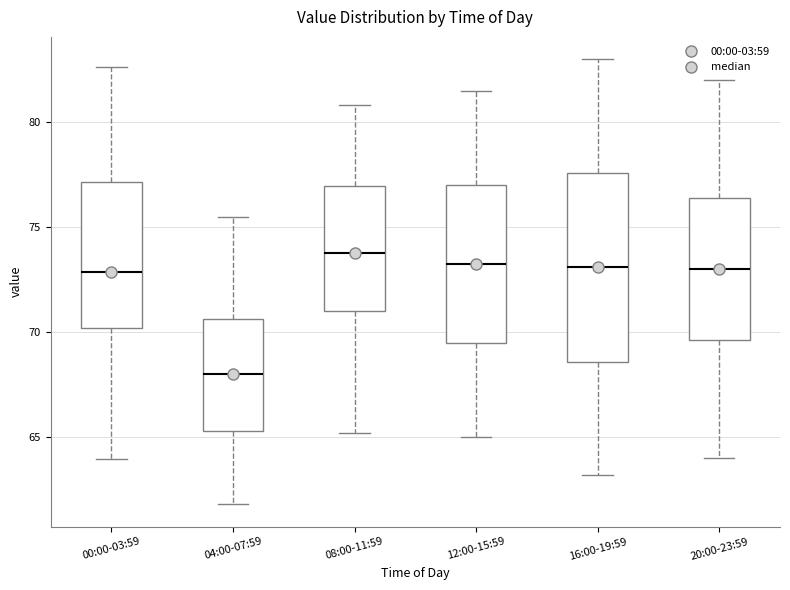

Reading left to right, read every box against the y-axis: the position of its median line, the range the box covers, and the ends of its whiskers. The values are not printed on the chart, so give them approximately, as read against the axis.

00:00-03:59: median 73.0, box 70.0 to 77.0, whiskers 64.0 to 82.5
04:00-07:59: median 68.0, box 65.5 to 70.5, whiskers 62.0 to 75.5
08:00-11:59: median 74.0, box 71.0 to 77.0, whiskers 65.0 to 81.0
12:00-15:59: median 73.5, box 69.5 to 77.0, whiskers 65.0 to 81.5
16:00-19:59: median 73.0, box 68.5 to 77.5, whiskers 63.0 to 83.0
20:00-23:59: median 73.0, box 69.5 to 76.5, whiskers 64.0 to 82.0